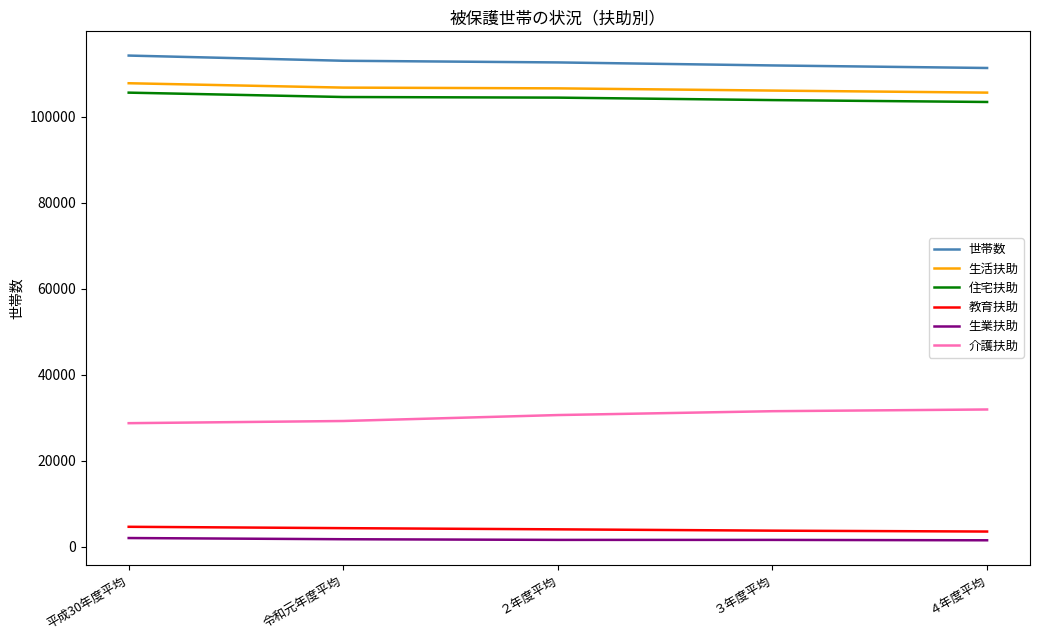

What is the lowest value of the 介護扶助 series?

28724.0